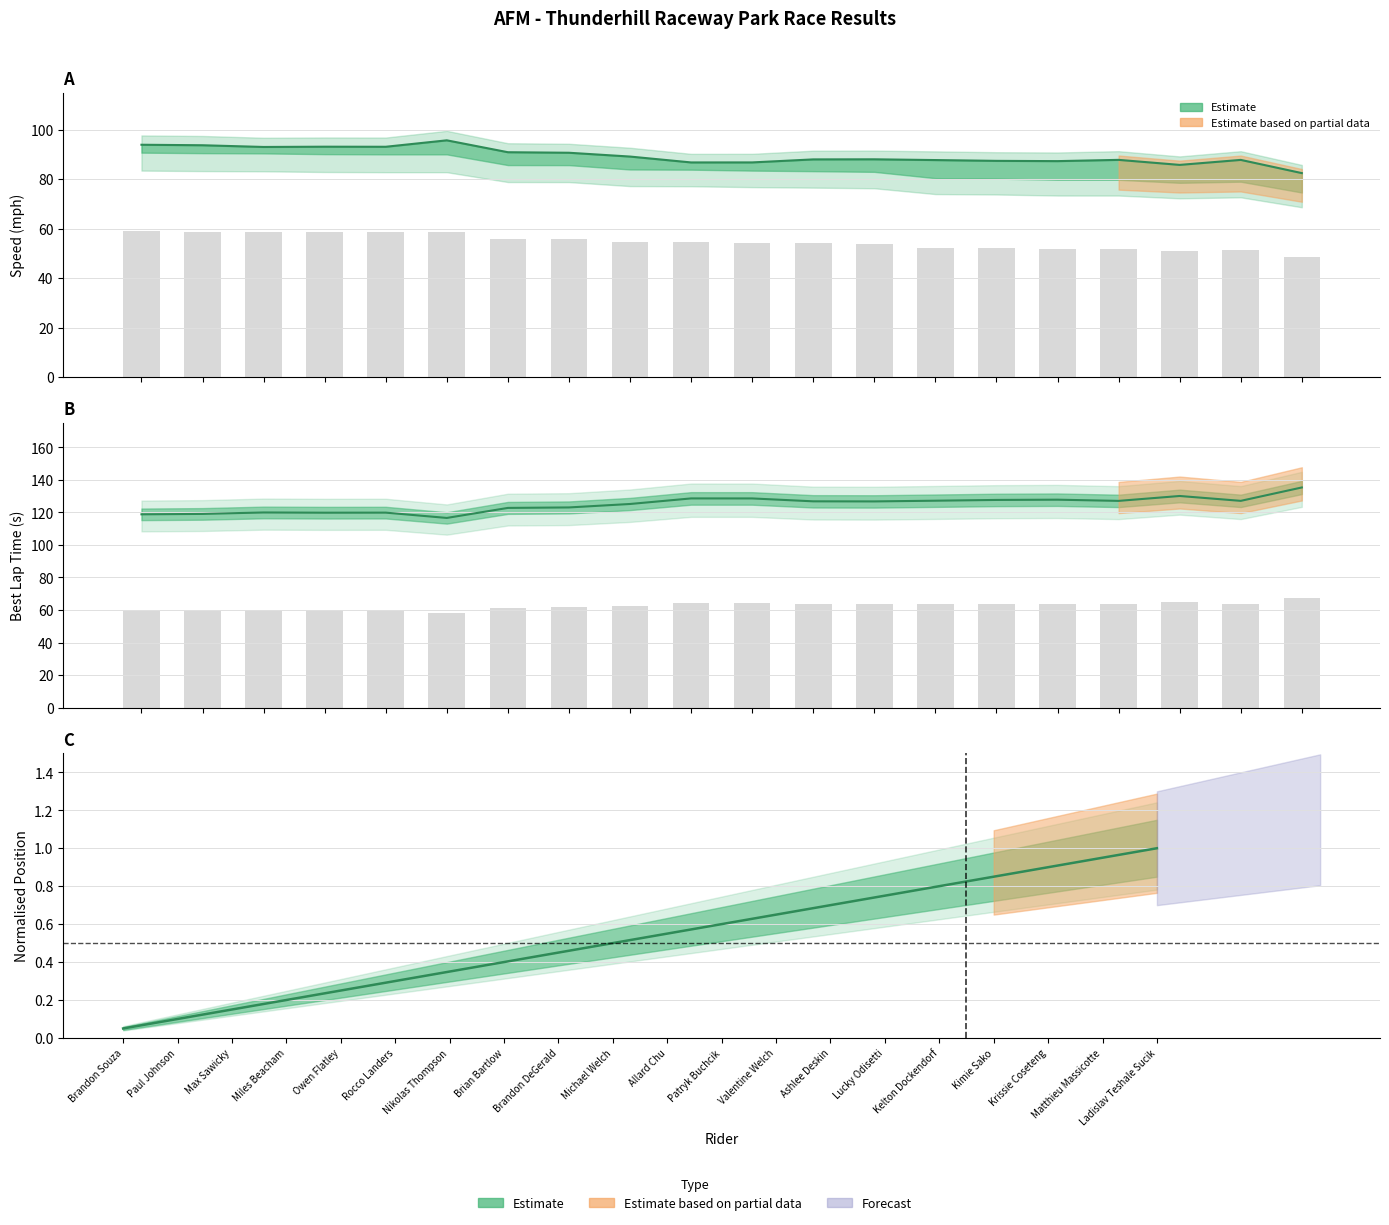

What is the minimum value for Best Speed?

82.5